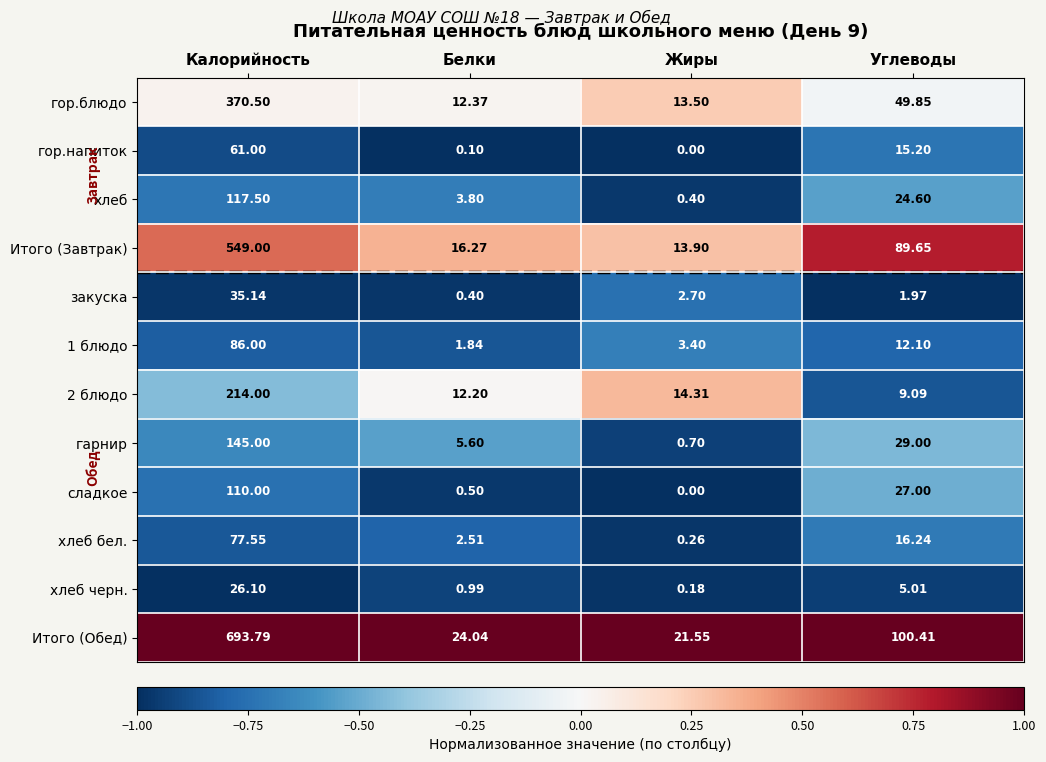

Which series has the widest spread of values?

Итого (Обед)